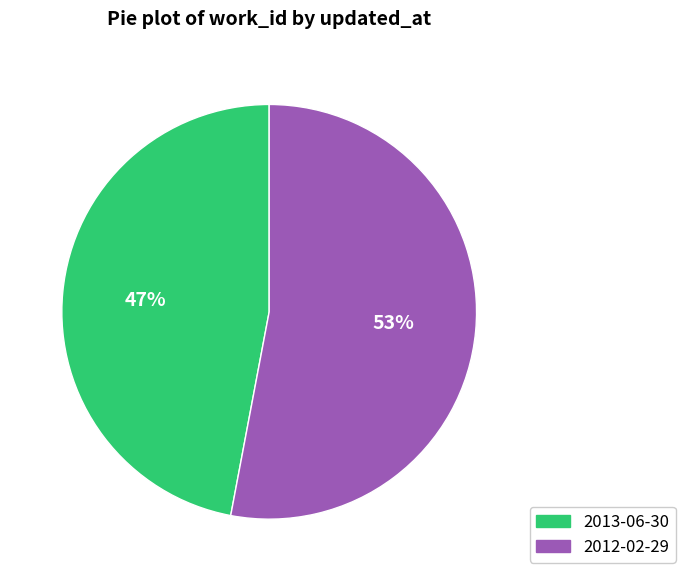

Is there any slice that represents more than half of the pie?

Yes